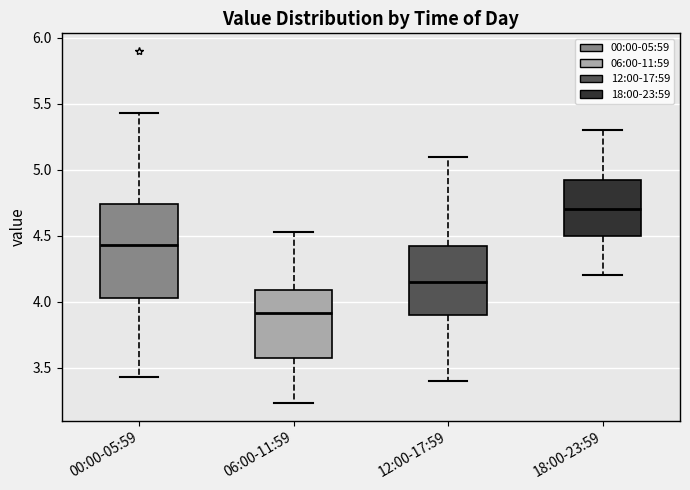

Where is the lower edge of the box for 18:00-23:59 on the y-axis? The values are not printed on the chart, so give them approximately, as read against the axis.

4.50